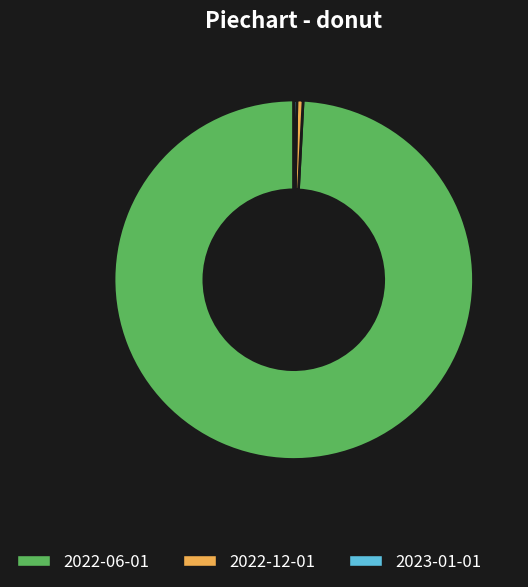

Which slice is the largest?

2022-06-01